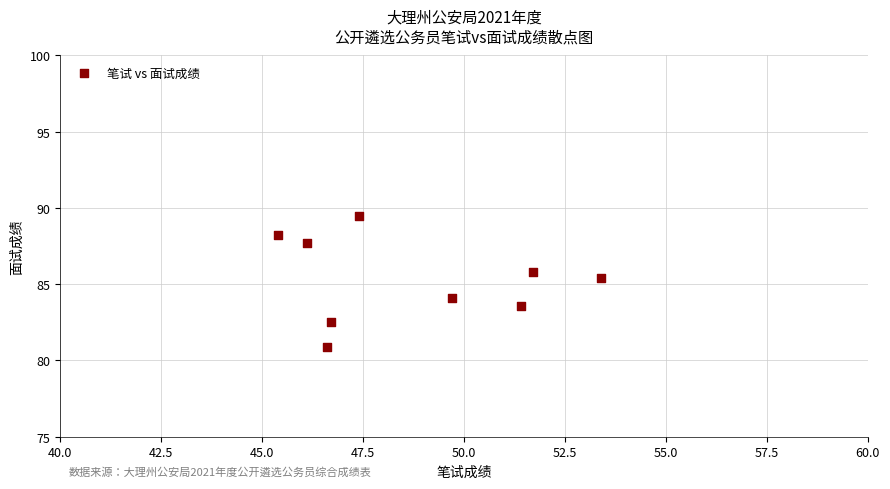

What Y value in the scatter plot is closest to 85?

85.4